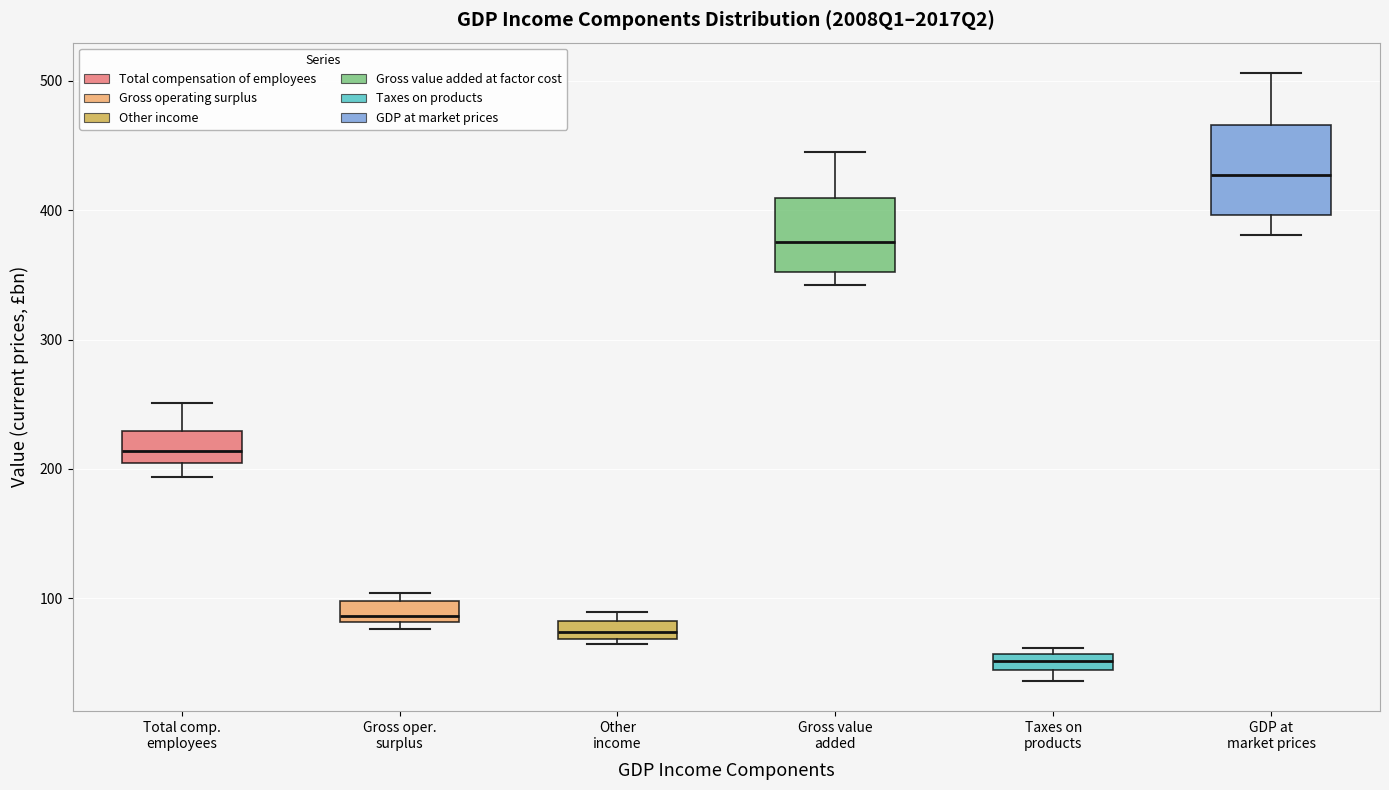

Comparing the boxes themselves (not the whiskers), which one is the tallest?

GDP at market prices